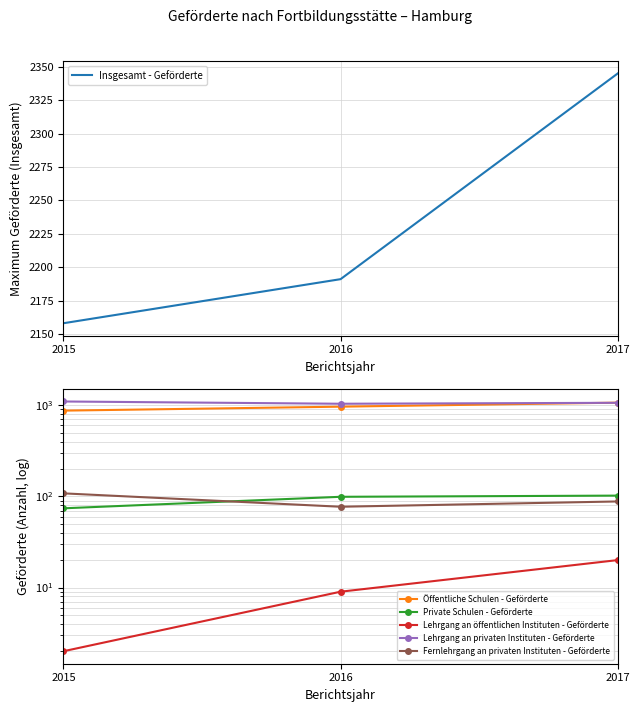

At which label is Lehrgang an öffentlichen Instituten - Geförderte closest to 11?

2016